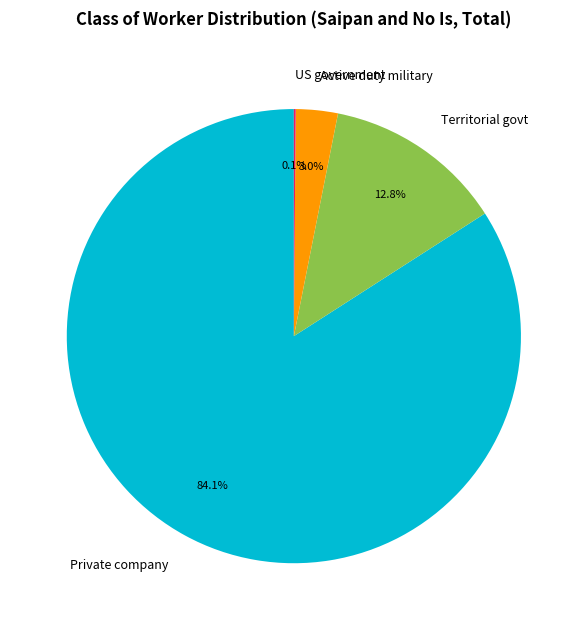

What portion of the pie excludes Private company?

15.9%